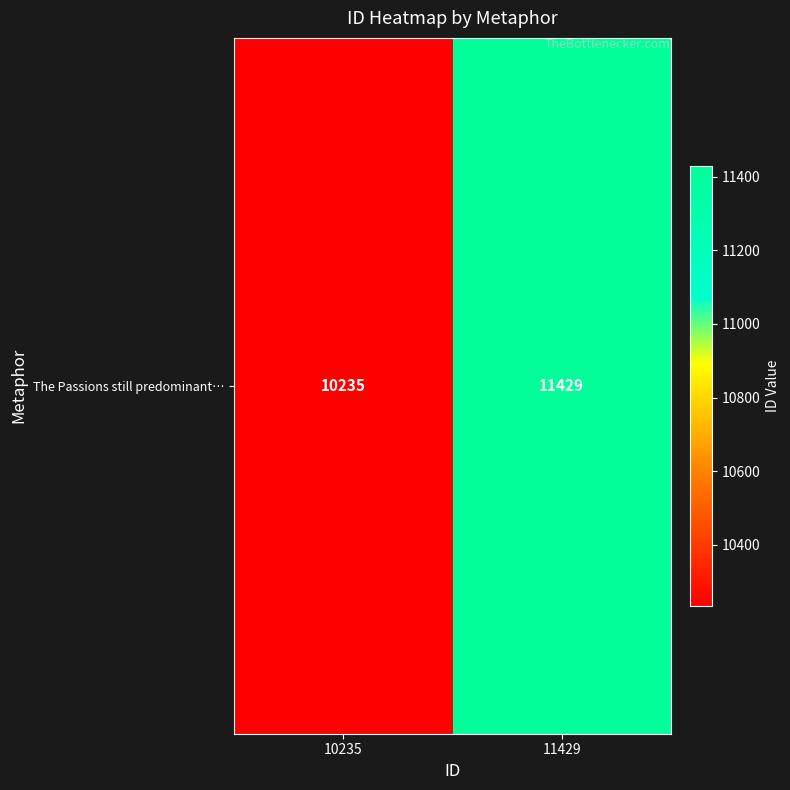

What is the sum of all values?

21664